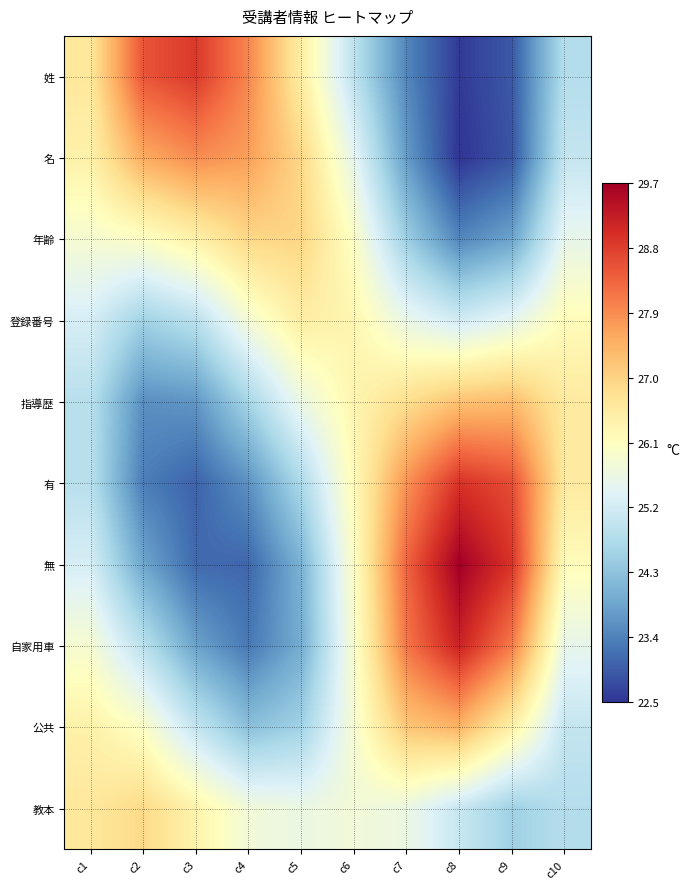

At which category is the sum across all series the highest?

c7